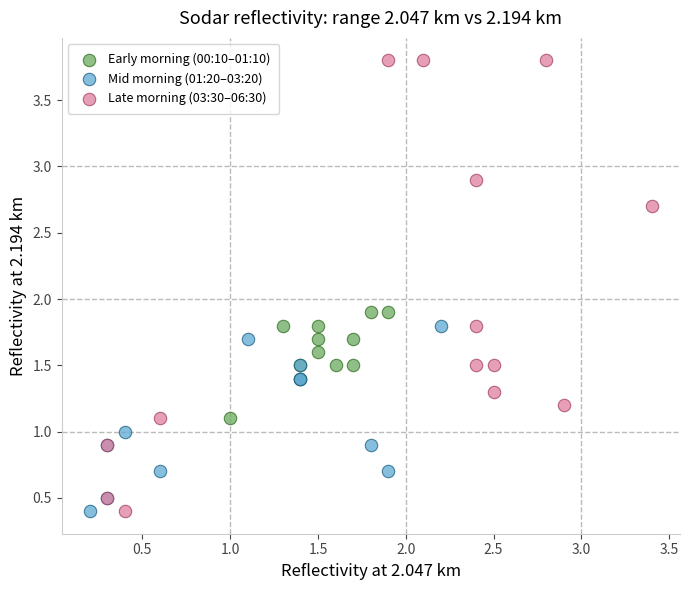

What are all the series names shown in the legend?

Early morning (00:10–01:10), Mid morning (01:20–03:20), Late morning (03:30–06:30)